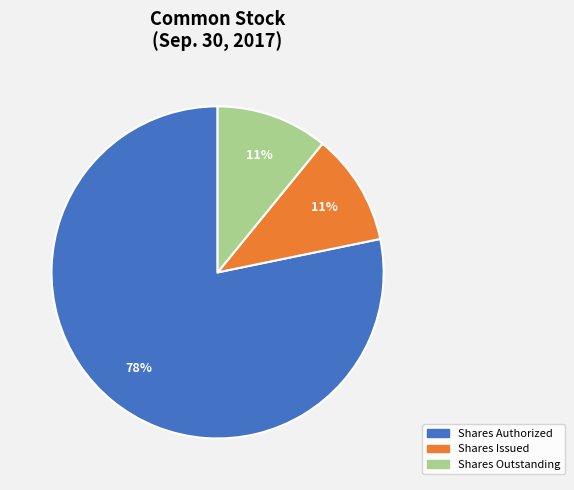

To the nearest percent, what is the average slice percentage?

33%